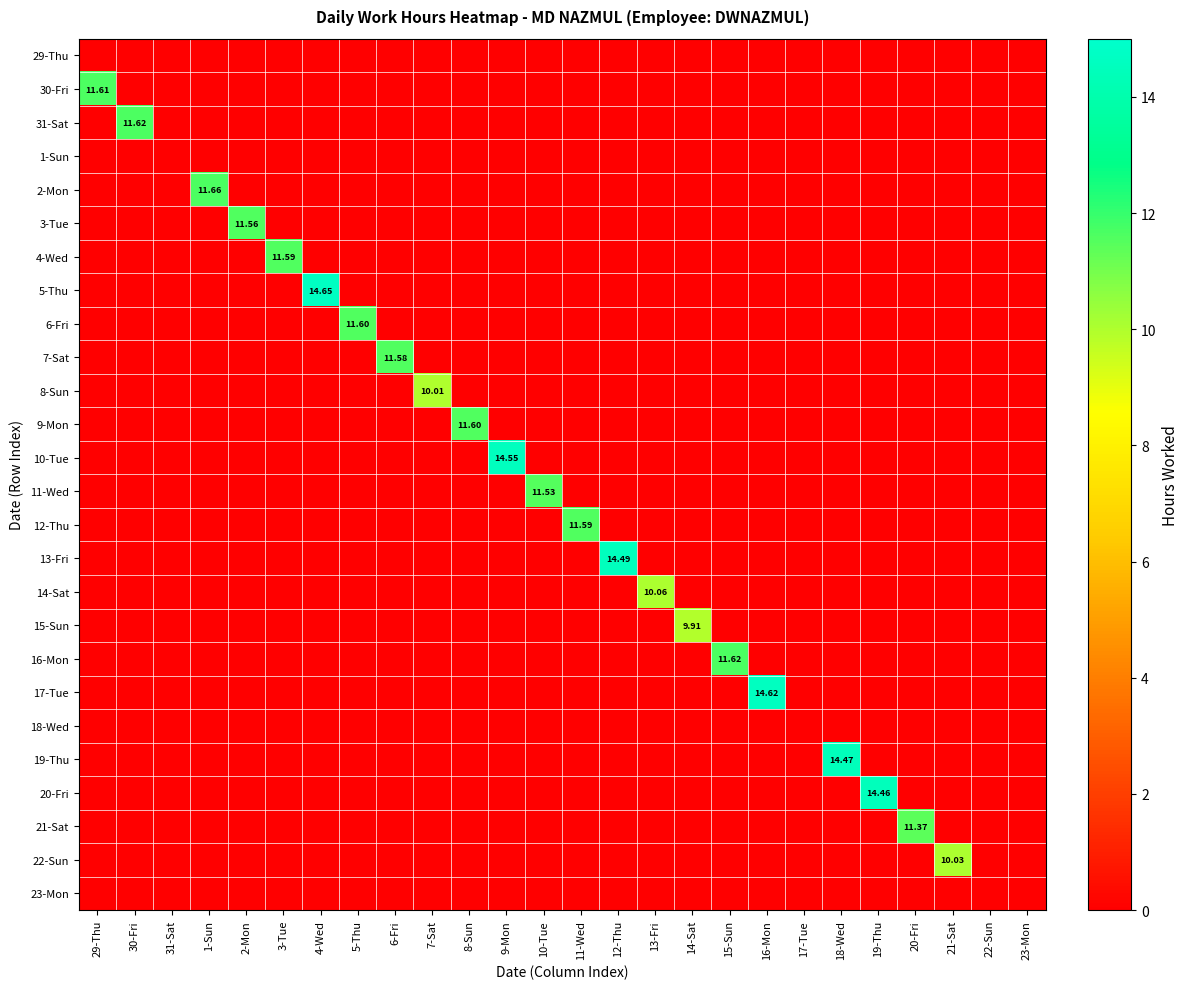

Rank the series by their maximum value, from lowest to highest.

29-Thu, 1-Sun, 18-Wed, 23-Mon, 15-Sun, 8-Sun, 22-Sun, 14-Sat, 21-Sat, 11-Wed, 3-Tue, 7-Sat, 4-Wed, 12-Thu, 6-Fri, 9-Mon, 30-Fri, 31-Sat, 16-Mon, 2-Mon, 20-Fri, 19-Thu, 13-Fri, 10-Tue, 17-Tue, 5-Thu